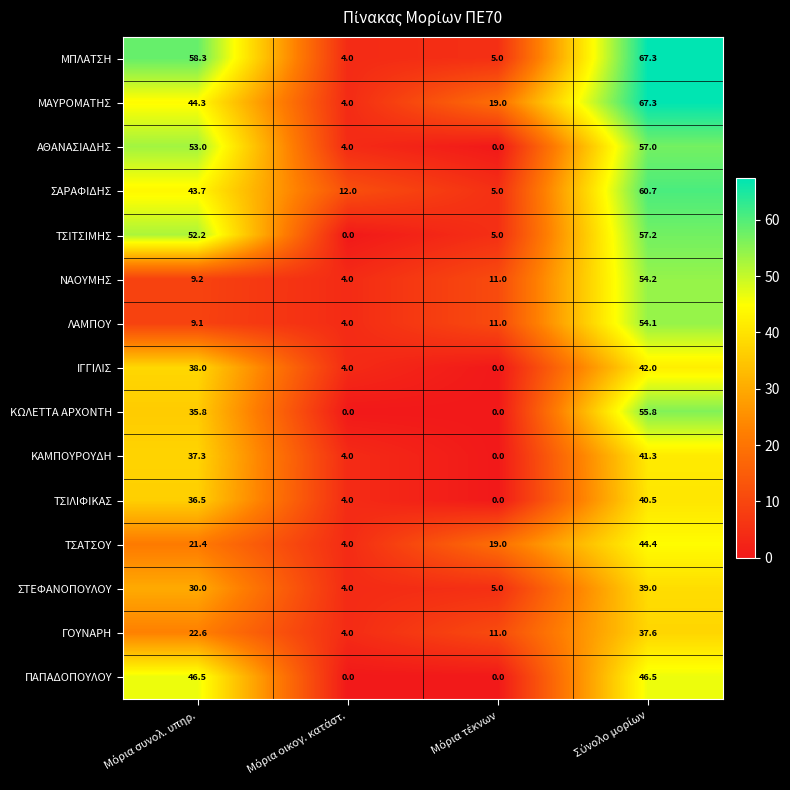

At how many categories does at least one series exceed 10?

4